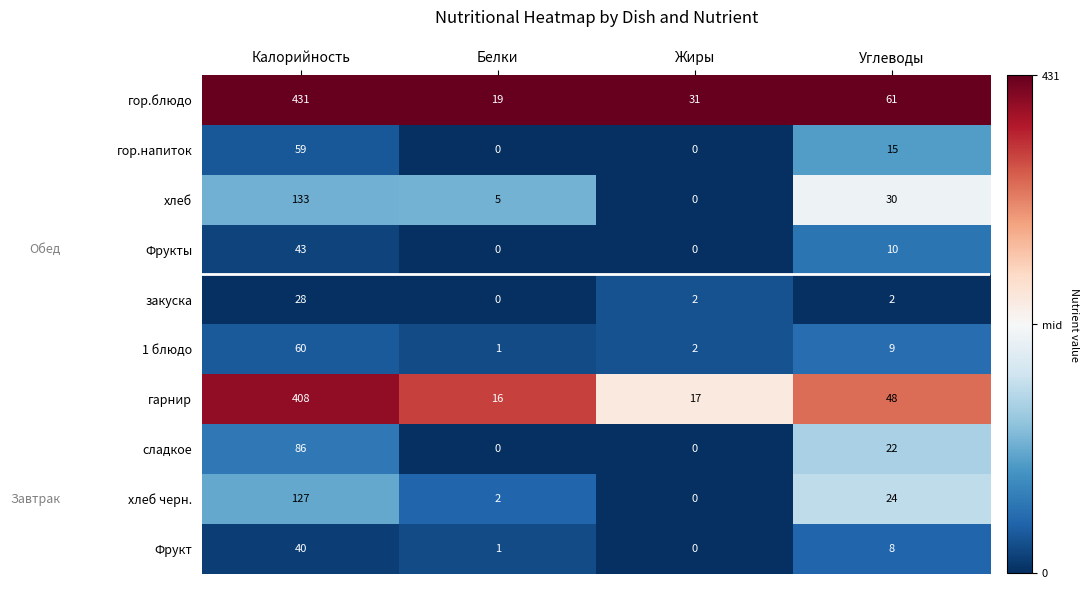

At which label is хлеб черн. closest to 63?

Углеводы